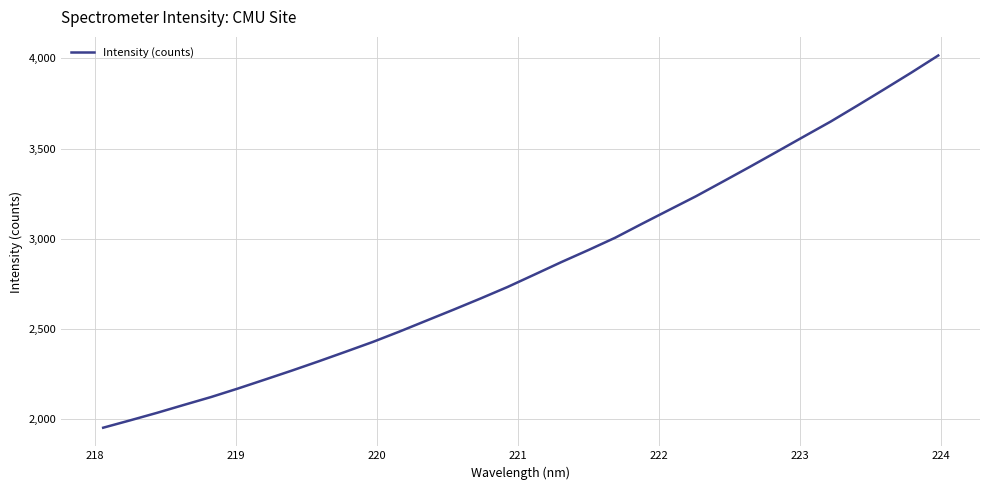

What is the smallest value displayed?

1953.3